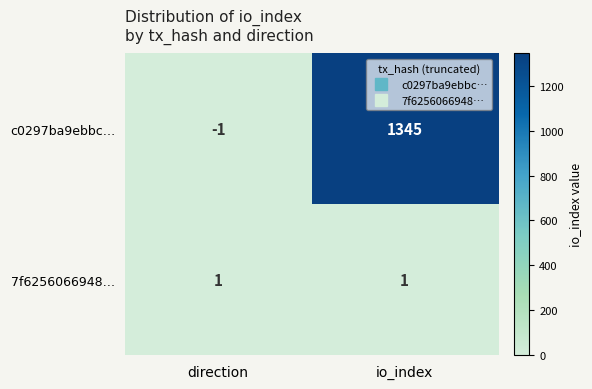

Reading left to right, what are all the values shown in this chart?

c0297ba9ebbc…: -1	1345
7f6256066948…: 1	1